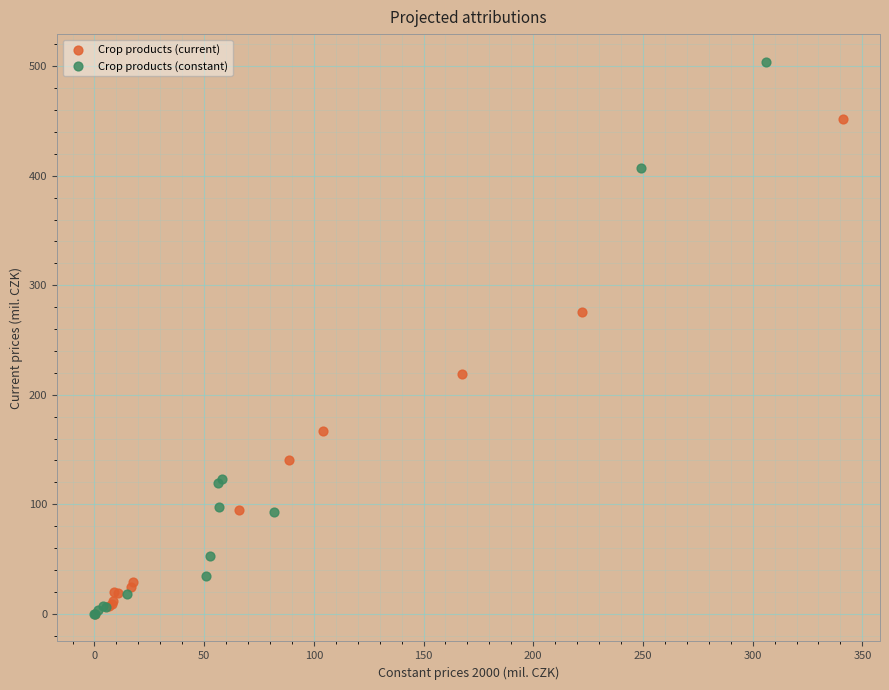

Which series contains the highest Y value?

Crop products (constant)